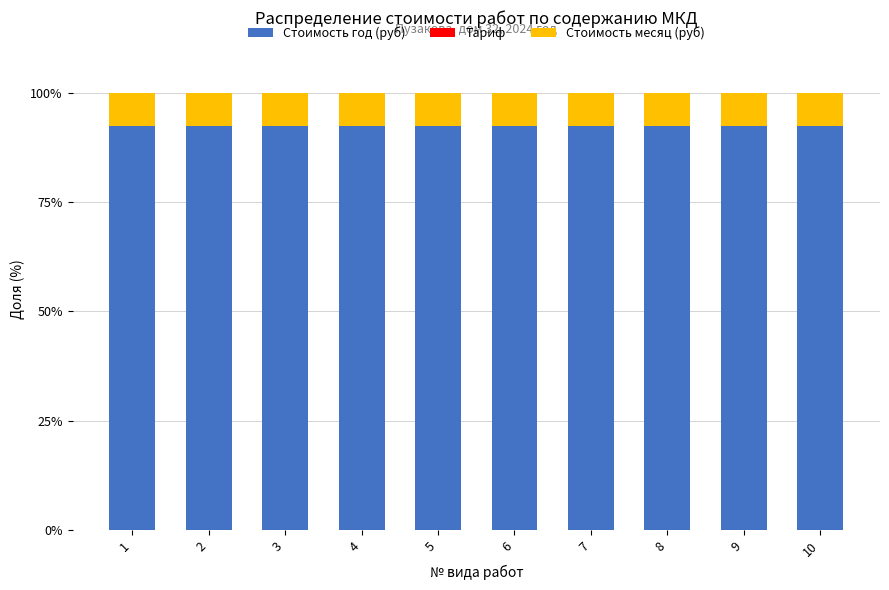

What is the maximum value for Стоимость год (руб)?

92.3